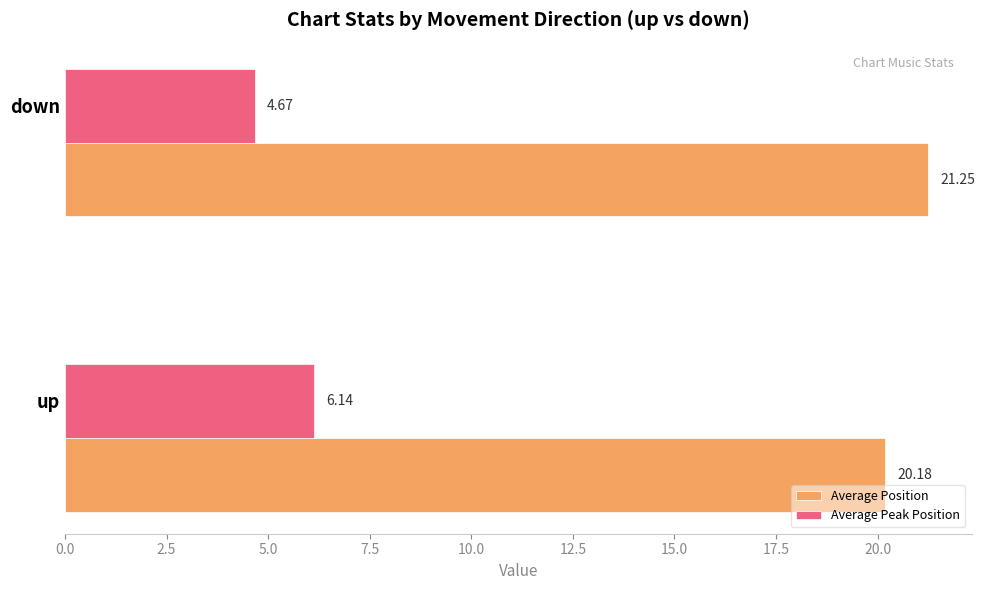

List the series in order of their overall mean, lowest first.

Average Peak Position, Average Position